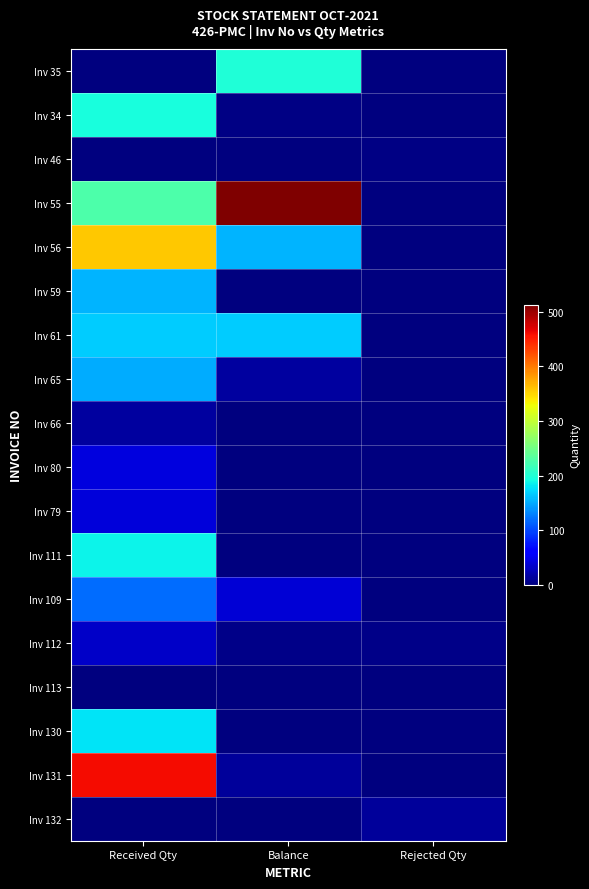

Which has a higher value, Received Qty or Rejected Qty?

Received Qty